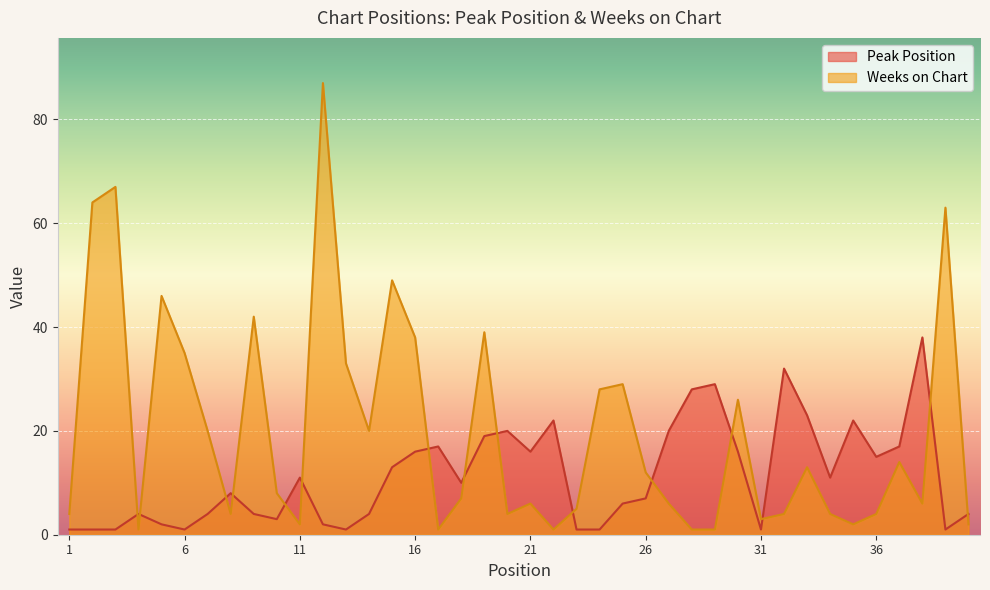

Between which two adjacent categories do Weeks on Chart and Peak Position first intersect?

3 and 4